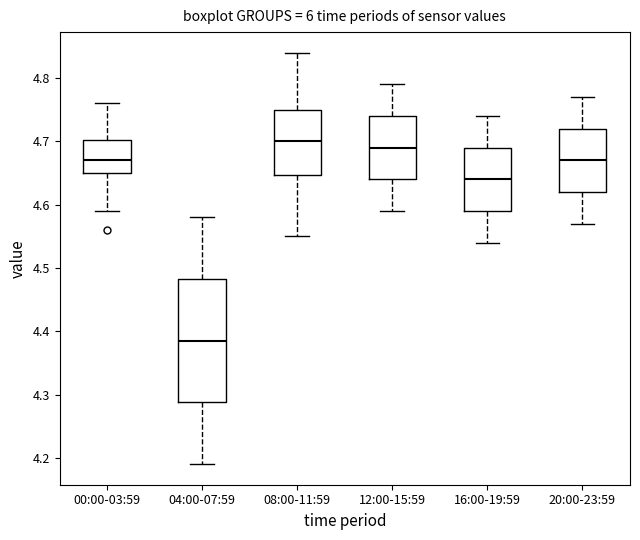

Reading left to right, read every box against the y-axis: the position of its median line, the range the box covers, and the ends of its whiskers. The values are not printed on the chart, so give them approximately, as read against the axis.

00:00-03:59: median 4.67, box 4.65 to 4.70, whiskers 4.59 to 4.76
04:00-07:59: median 4.39, box 4.29 to 4.48, whiskers 4.19 to 4.58
08:00-11:59: median 4.70, box 4.65 to 4.75, whiskers 4.55 to 4.84
12:00-15:59: median 4.69, box 4.64 to 4.74, whiskers 4.59 to 4.79
16:00-19:59: median 4.64, box 4.59 to 4.69, whiskers 4.54 to 4.74
20:00-23:59: median 4.67, box 4.62 to 4.72, whiskers 4.57 to 4.77